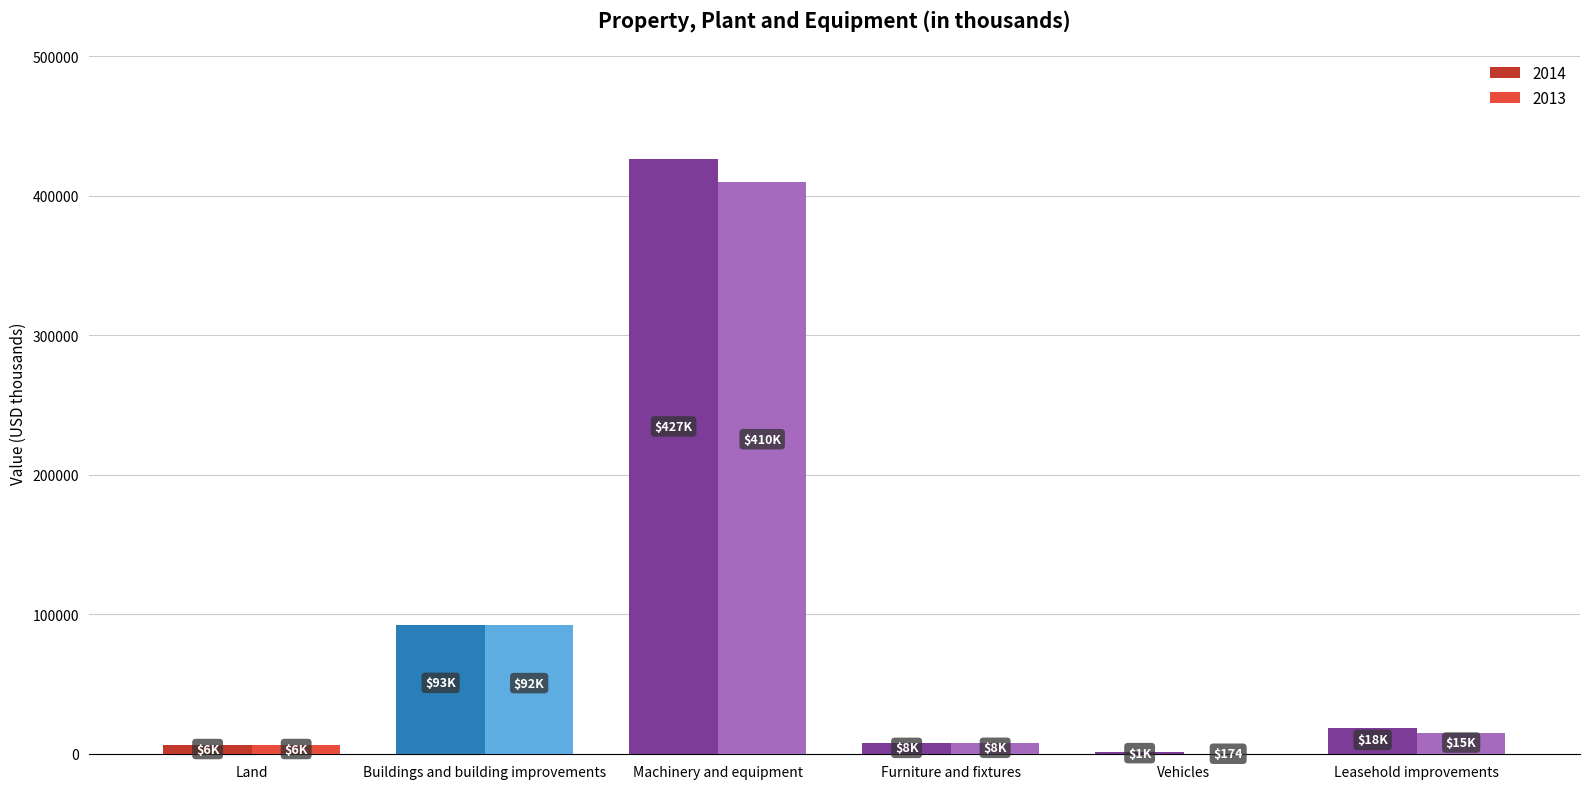

Which category has the highest value in the 2014 series?

Machinery and equipment